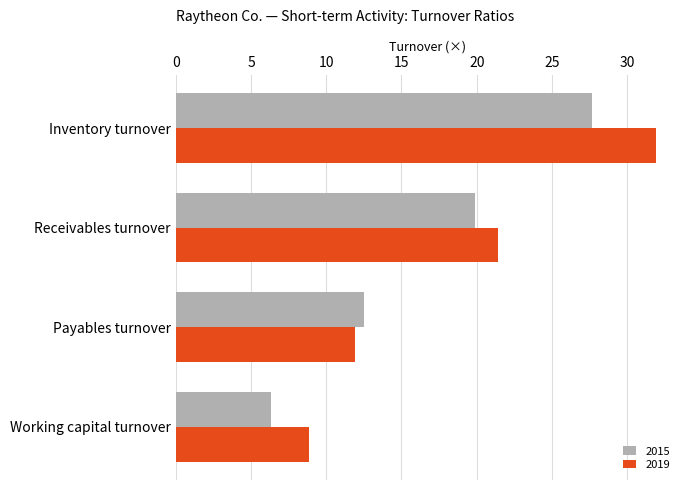

What is the smallest value displayed?

6.3